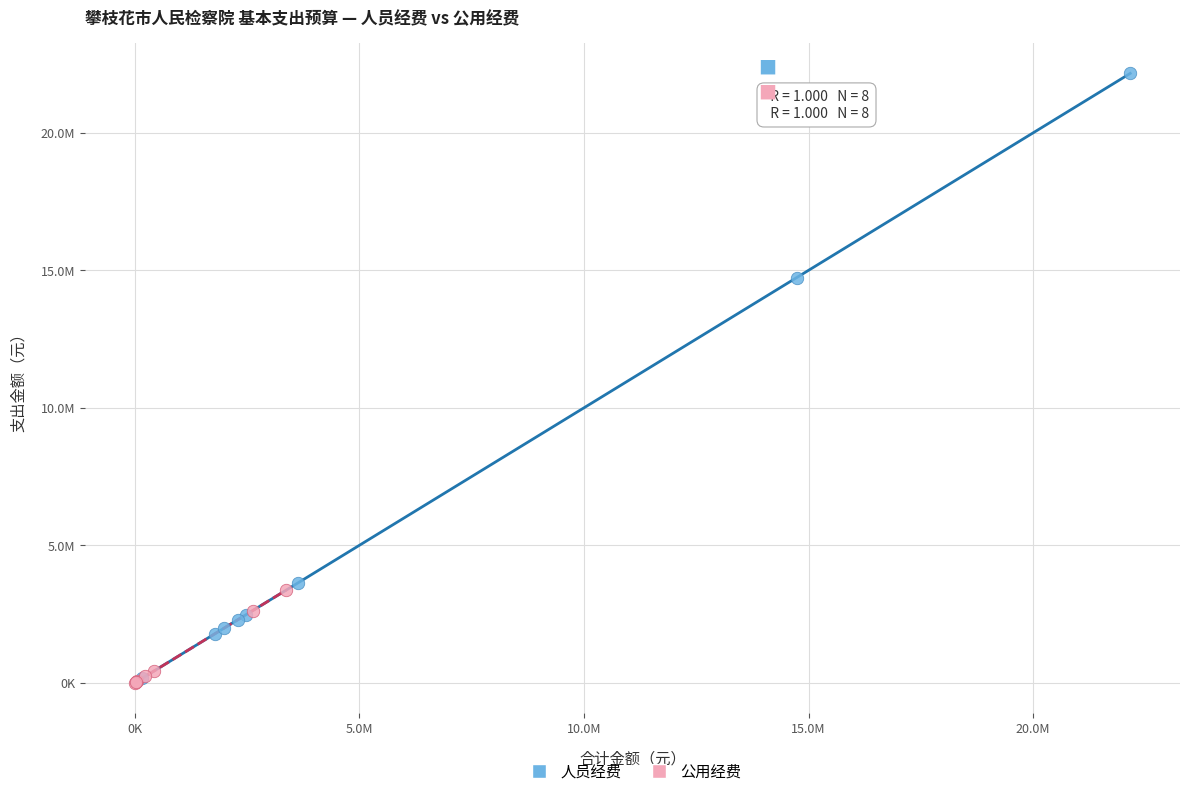

Which series has the widest spread of Y values?

人员经费